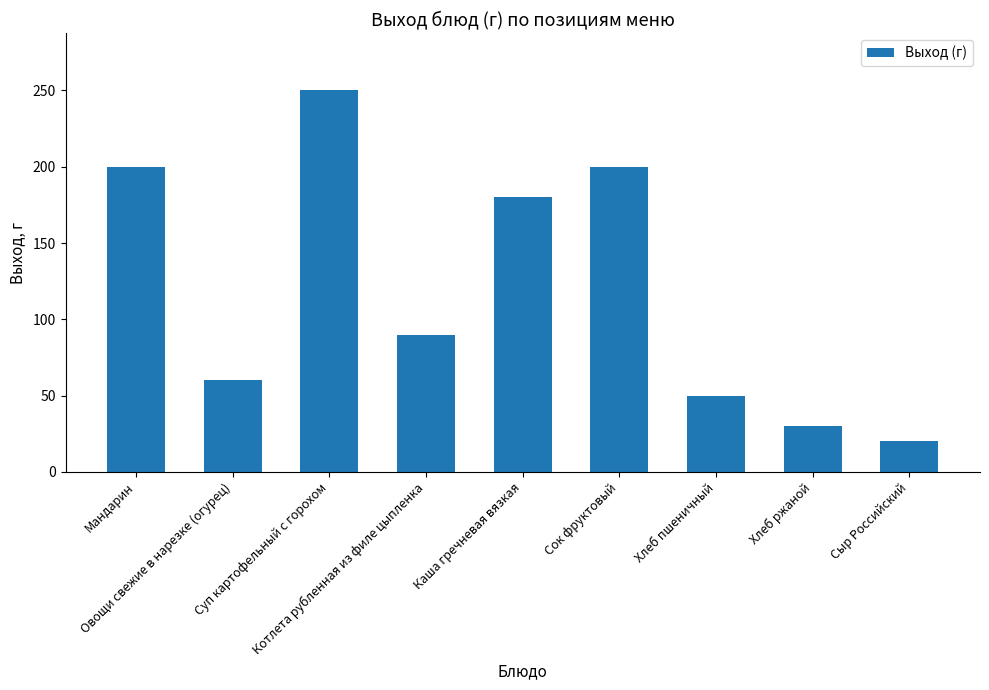

What is the difference between the values at Сыр Российский and Мандарин?

180